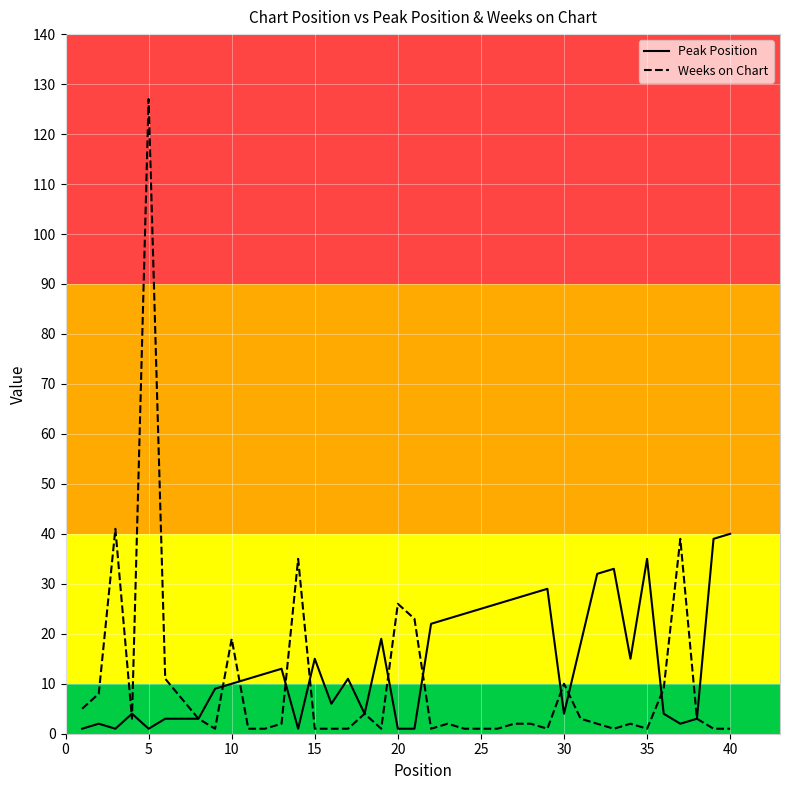

Which series has the largest total across all categories?

Peak Position